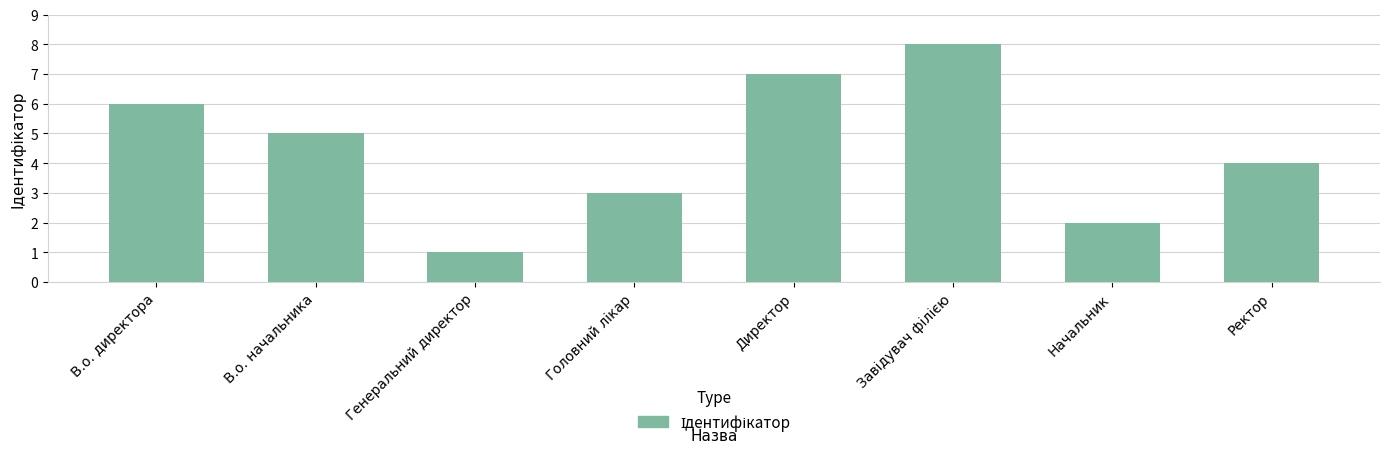

Where does the data first go above 5?

В.о. директора